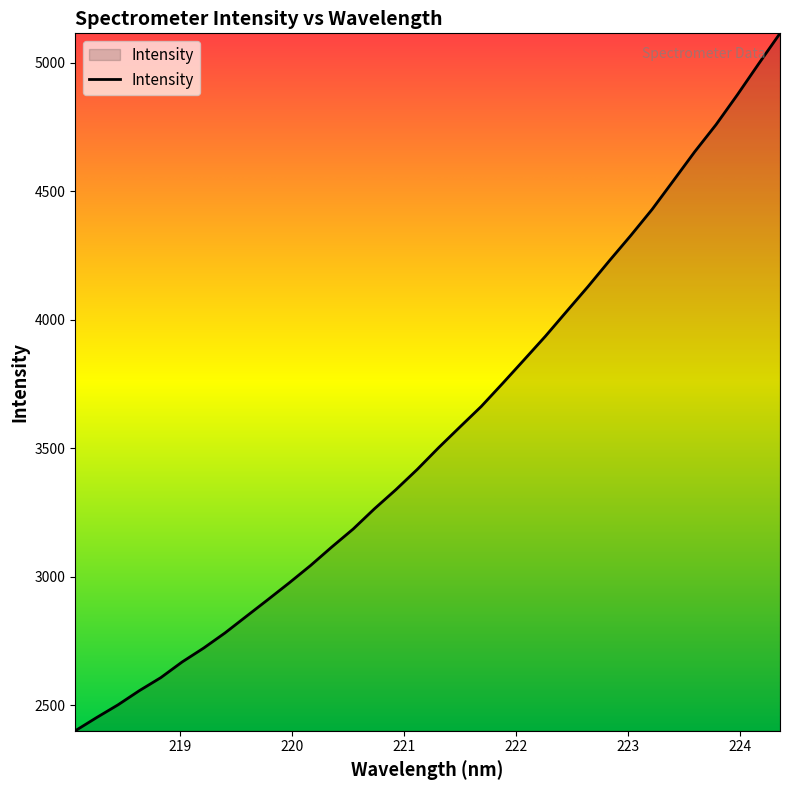

What is the difference between the second highest and second lowest values?

2545.0